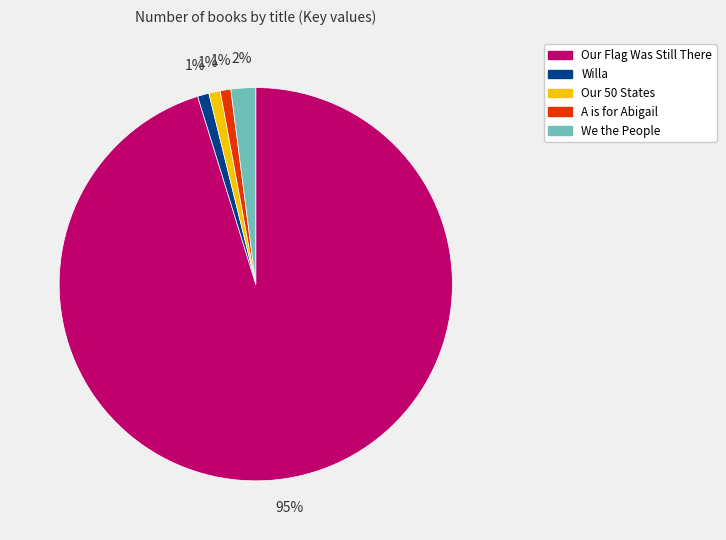

Which has a higher value, We the People or Willa?

We the People